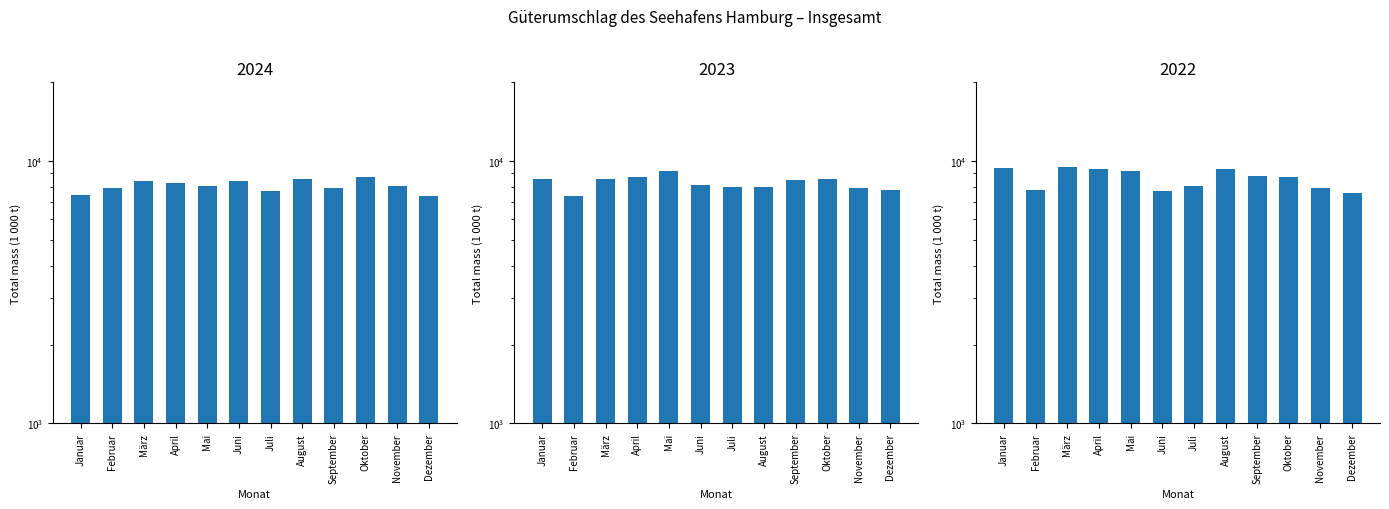

What is the minimum value for 2024?

7376.9